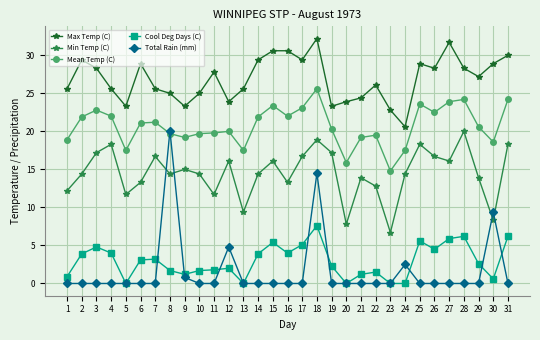

Does the chart have visible grid lines?

Yes